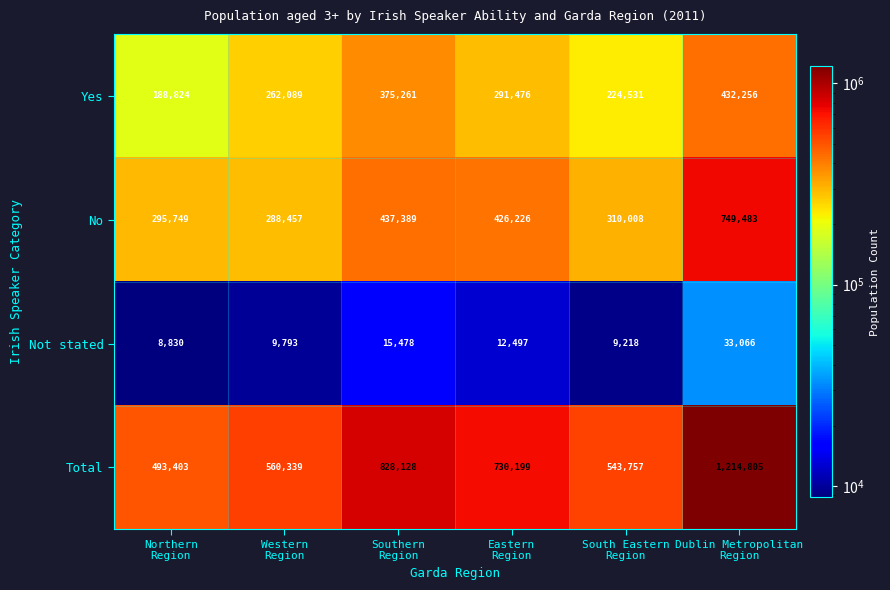

What is the greatest value displayed?

1214805